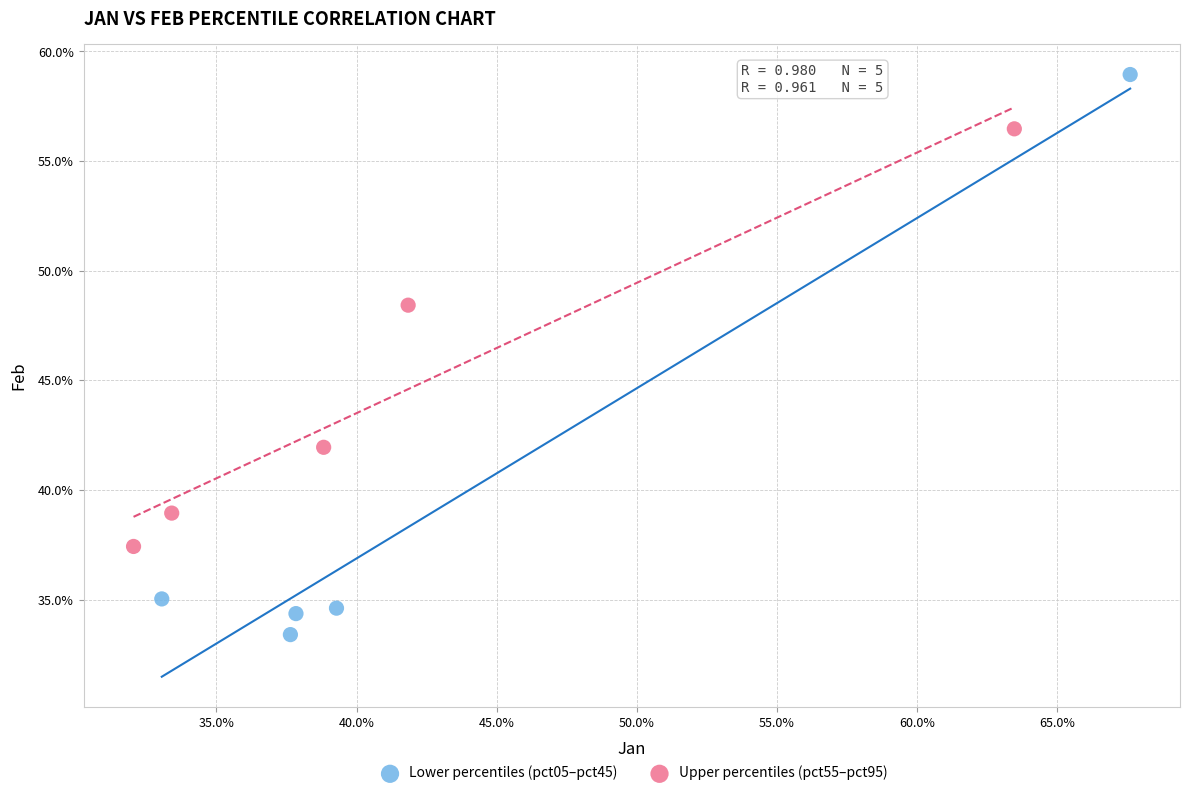

Which series reaches the maximum Y coordinate?

Lower percentiles (pct05–pct45)